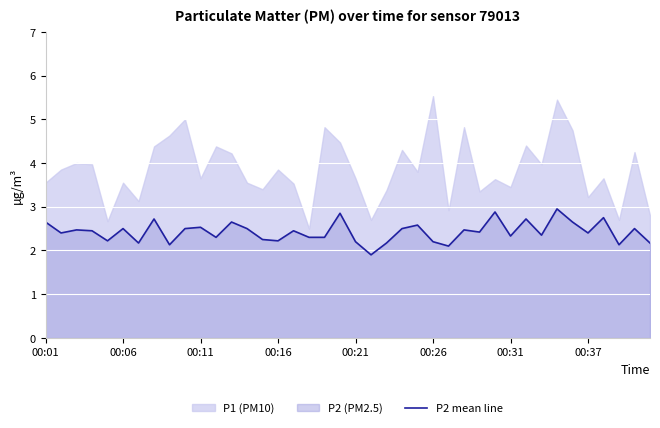

What is the highest value of the P2 mean line series?

3.0